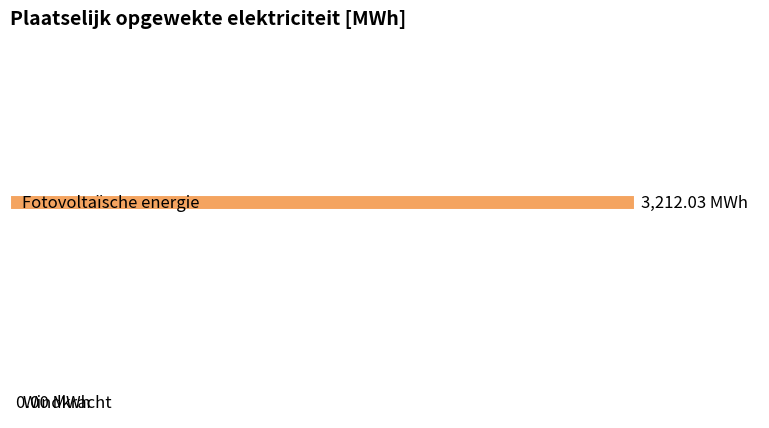

At which label does Fossiele elektriciteitsproductie reach its minimum?

Windkracht